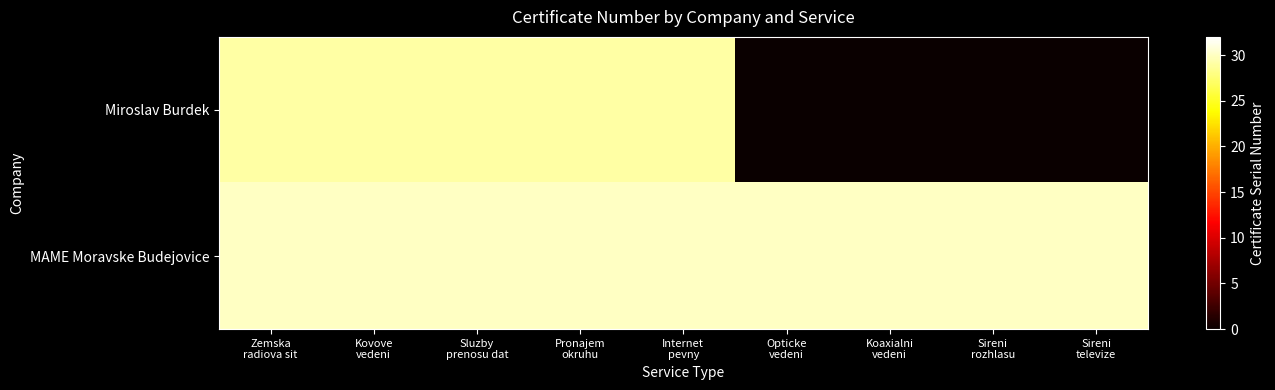

Reading right to left, extract all data points from this chart.

Miroslav Burdek: Sireni
televize=0	Sireni
rozhlasu=0	Koaxialni
vedeni=0	Opticke
vedeni=0	Internet
pevny=29	Pronajem
okruhu=29	Sluzby
prenosu dat=29	Kovove
vedeni=29	Zemska
radiova sit=29
MAME Moravske Budejovice: Sireni
televize=30	Sireni
rozhlasu=30	Koaxialni
vedeni=30	Opticke
vedeni=30	Internet
pevny=30	Pronajem
okruhu=30	Sluzby
prenosu dat=30	Kovove
vedeni=30	Zemska
radiova sit=30